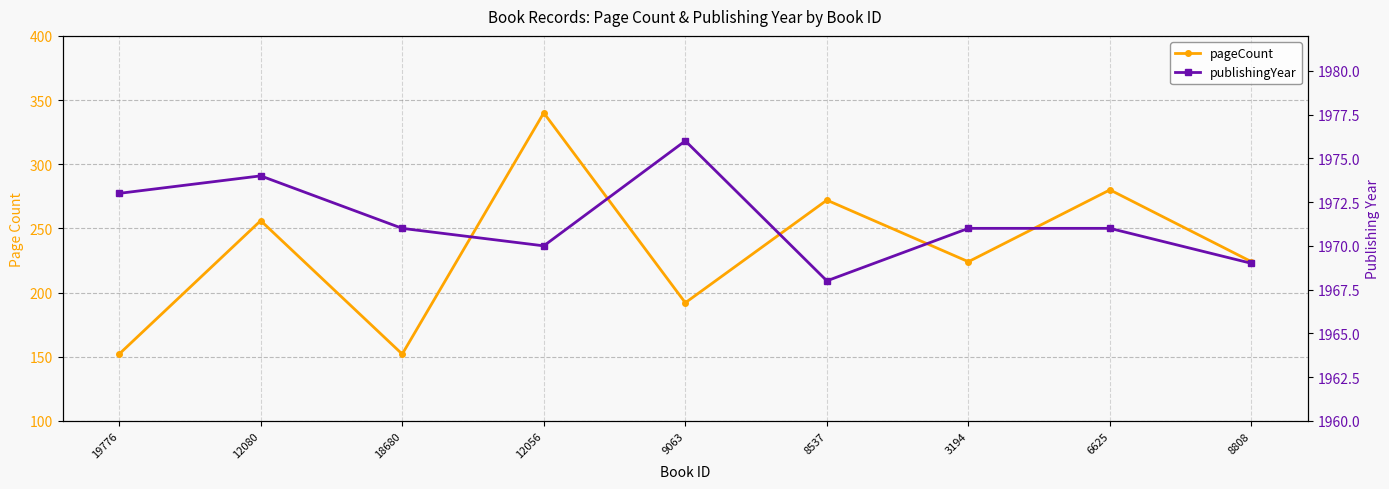

How many data points in pageCount are less than 224?

3